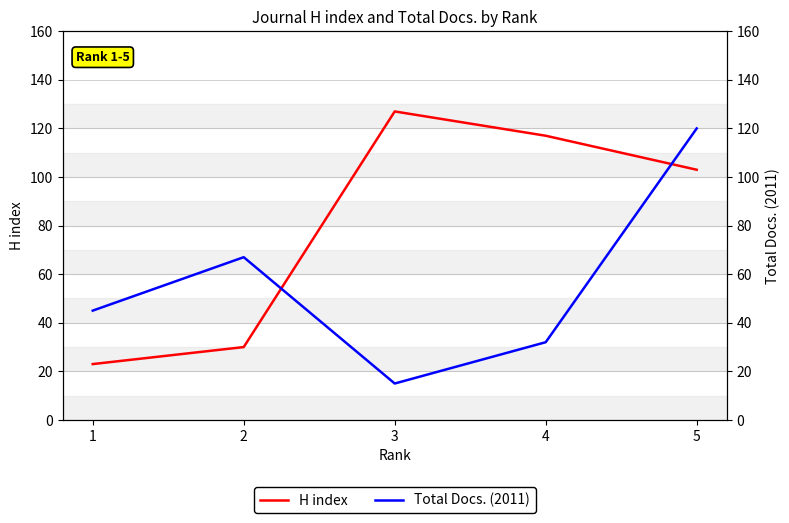

Reading left to right, extract all data points from this chart.

H index: 23	30	127	117	103
Total Docs. (2011): 45	67	15	32	120